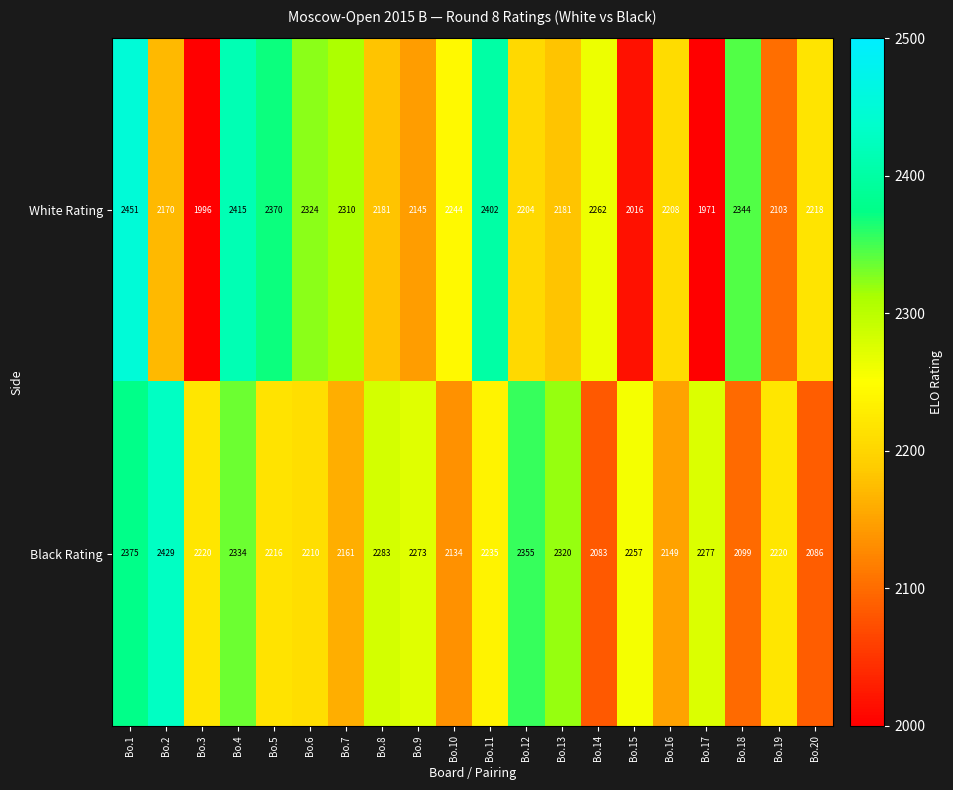

Which series has the largest total across all categories?

Black Rating